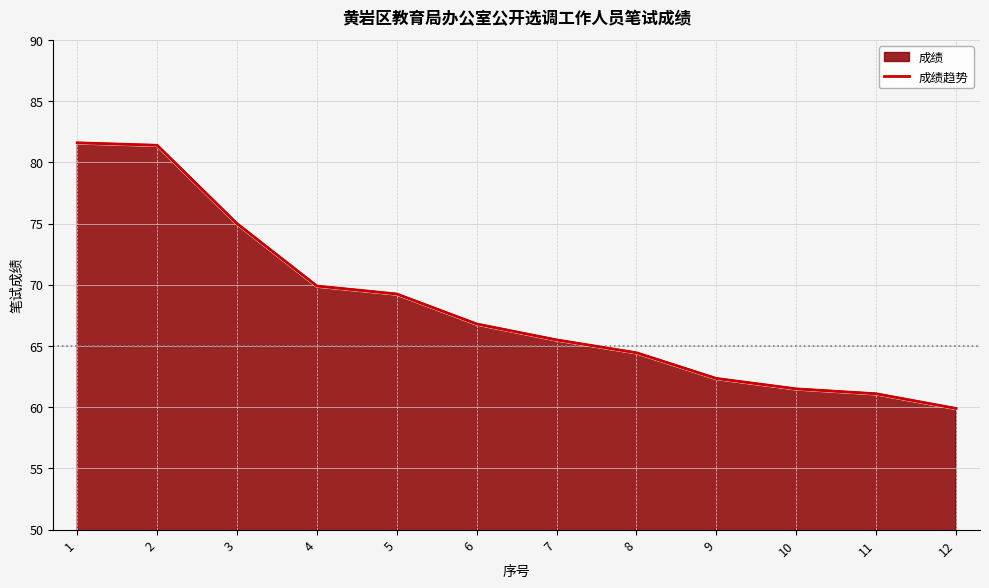

Count the number of values greater than 66.

6